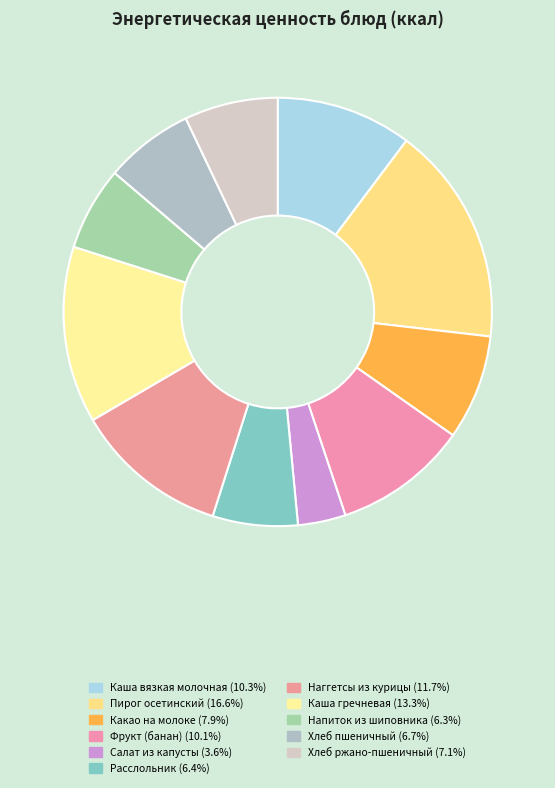

Does Наггетсы из курицы represent more than half of the total?

No